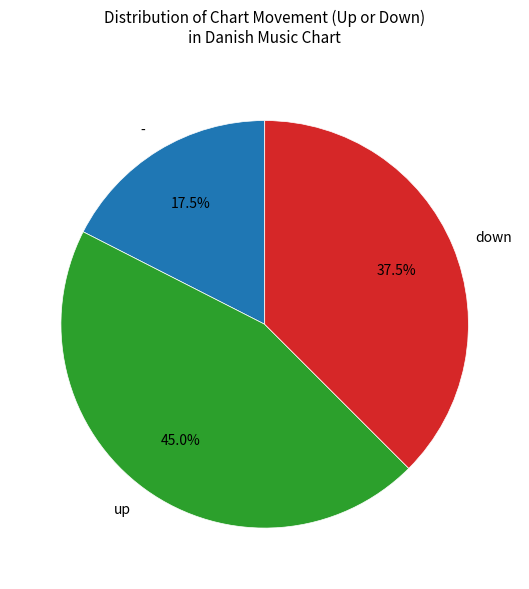

Between down and -, which is larger?

down